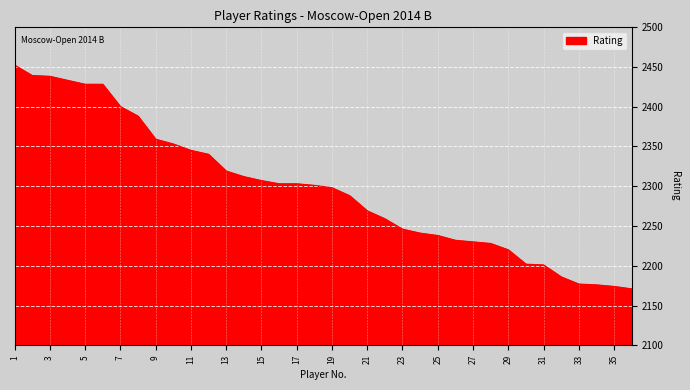

What is the smallest value displayed?

2171